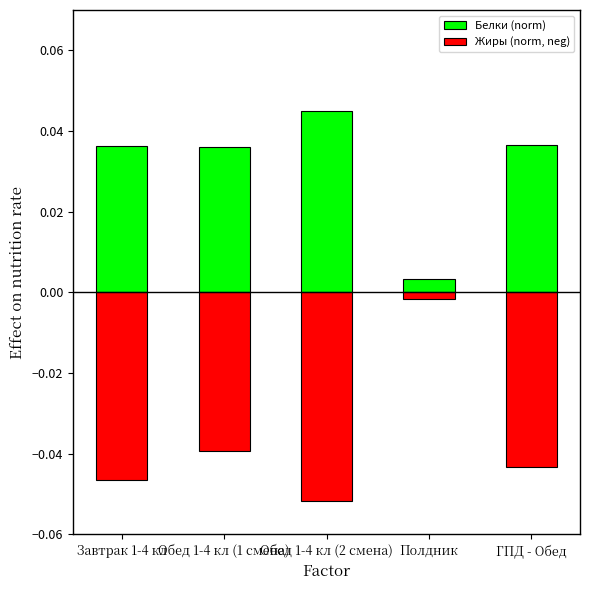

What is the label of the 1st bar from the left?

Завтрак 1-4 кл